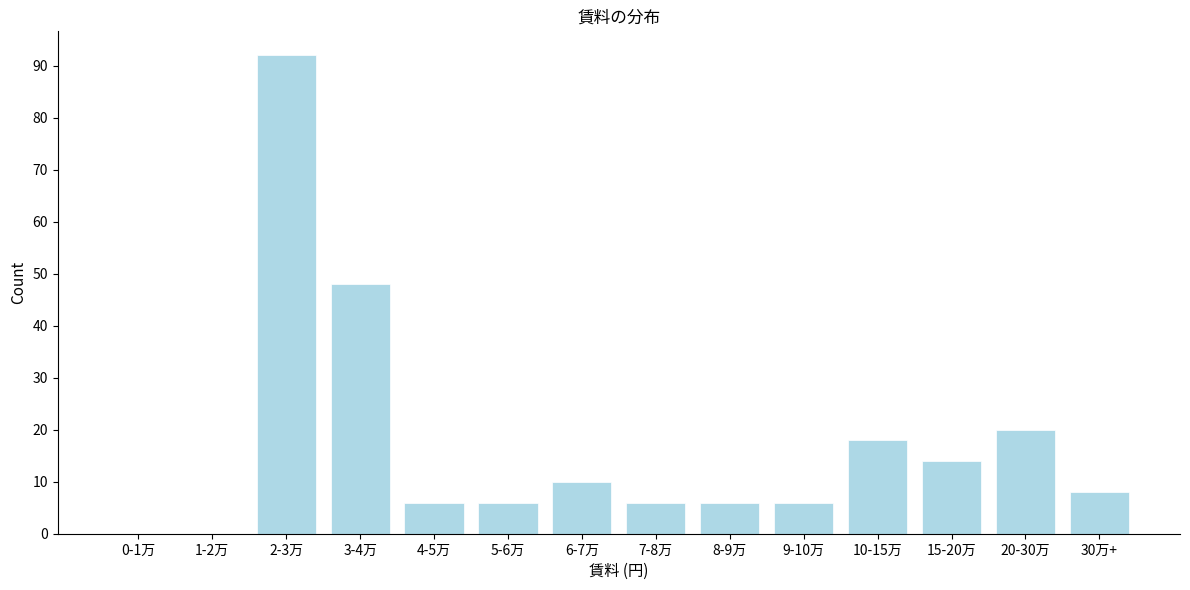

Reading left to right, list all the values displayed in this chart.

0-1万=0	1-2万=0	2-3万=92	3-4万=48	4-5万=6	5-6万=6	6-7万=10	7-8万=6	8-9万=6	9-10万=6	10-15万=18	15-20万=14	20-30万=20	30万+=8